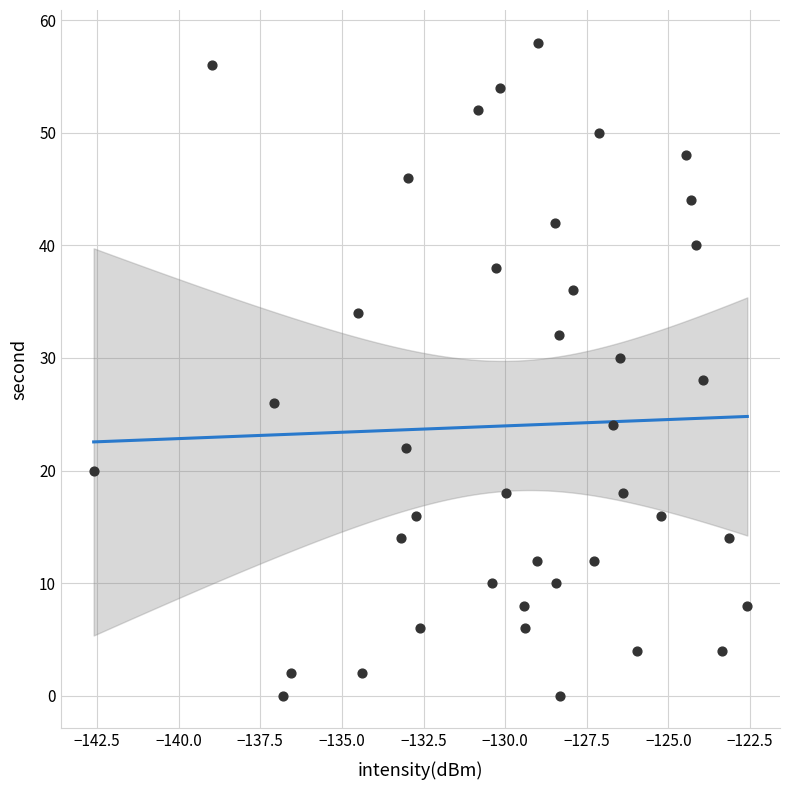

What is the range of Y values (max minus min)?

58